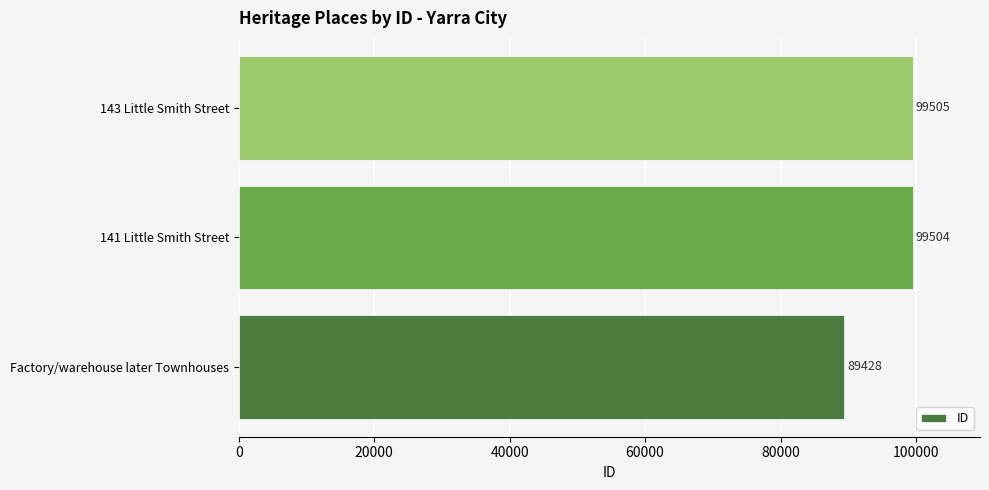

What is the difference between the maximum and minimum values?

10077